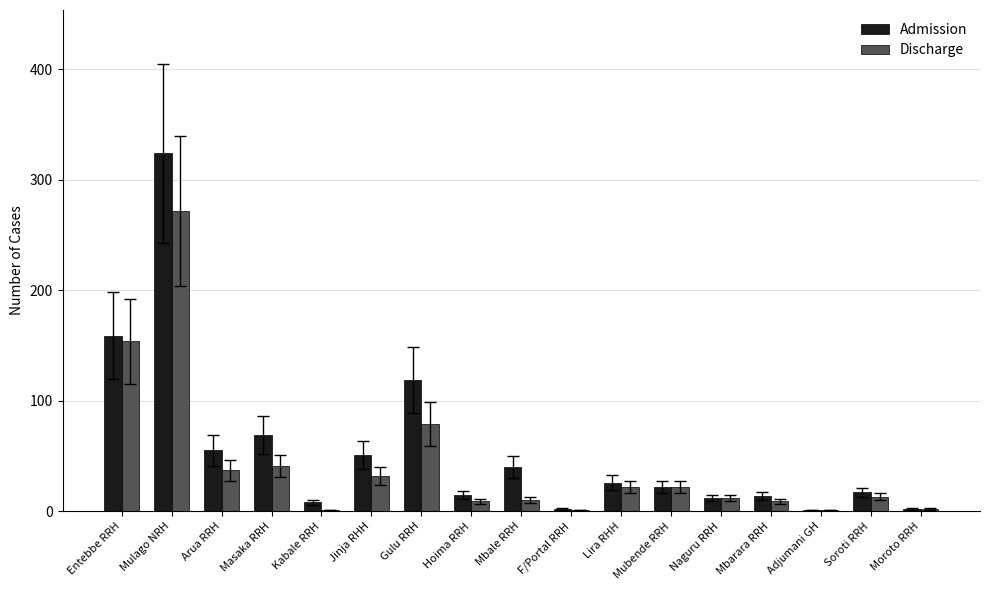

Which series changed the most between Mubende RRH and Soroti RRH?

Discharge